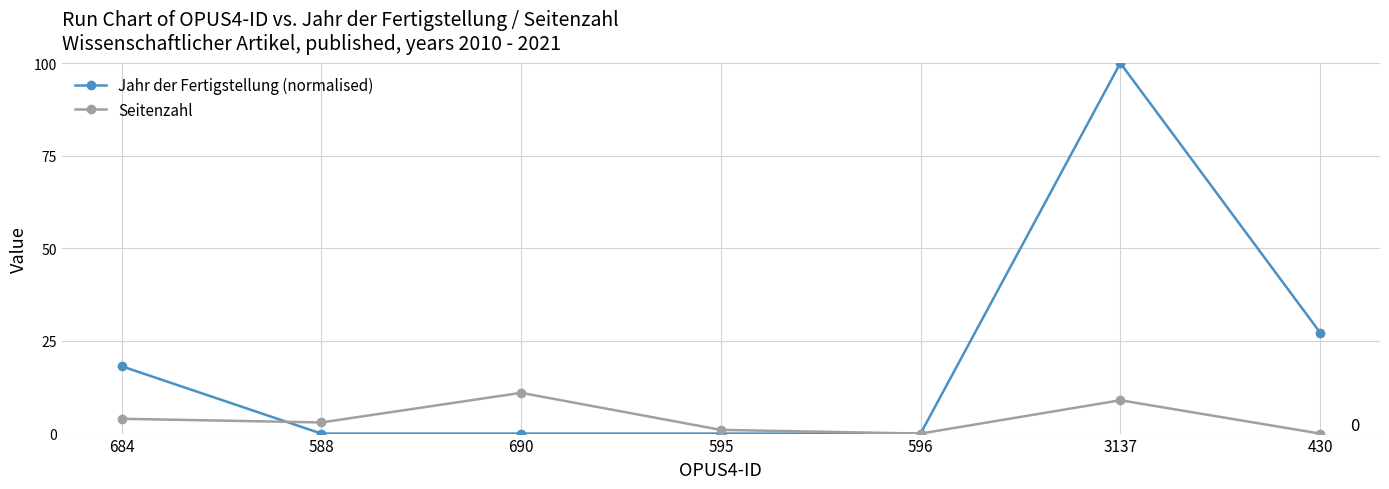

In Seitenzahl, how many points are higher than both neighbors (excluding endpoints)?

2